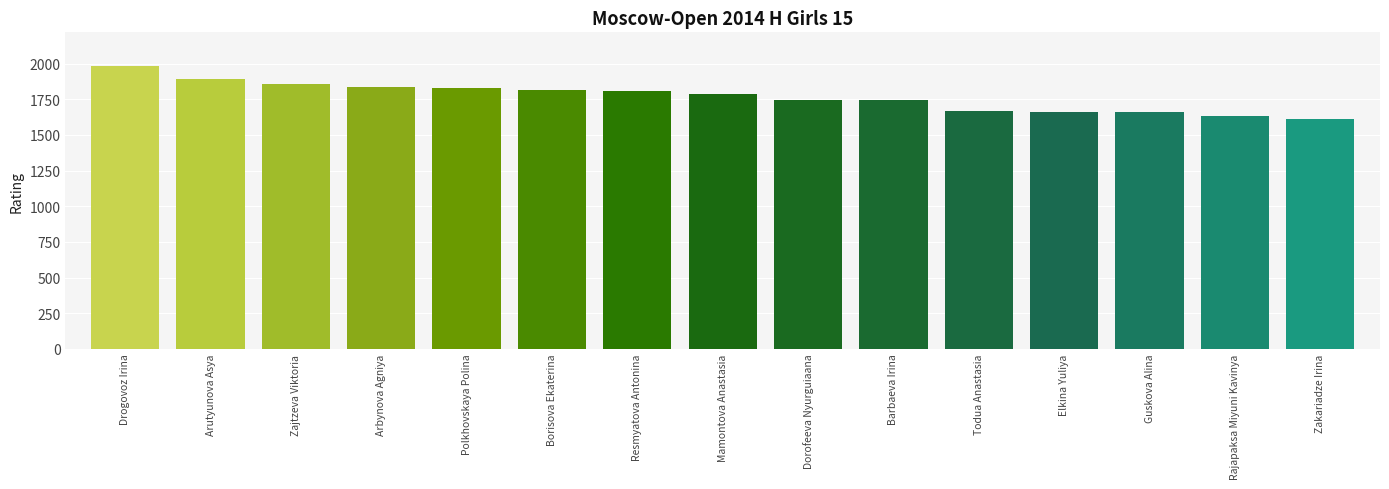

Which category has the highest value across all series?

Drogovoz Irina